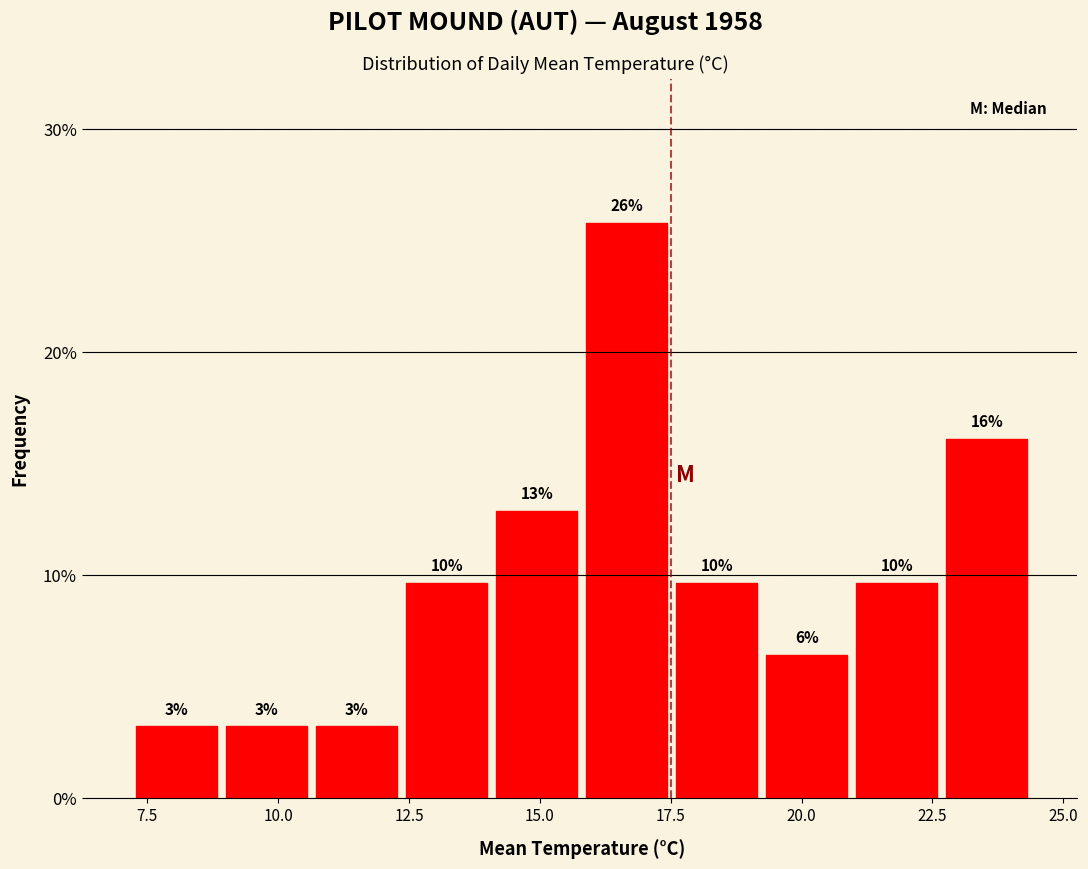

Read against the x-axis, roughly where is the centre of the tallest bar?

16.5